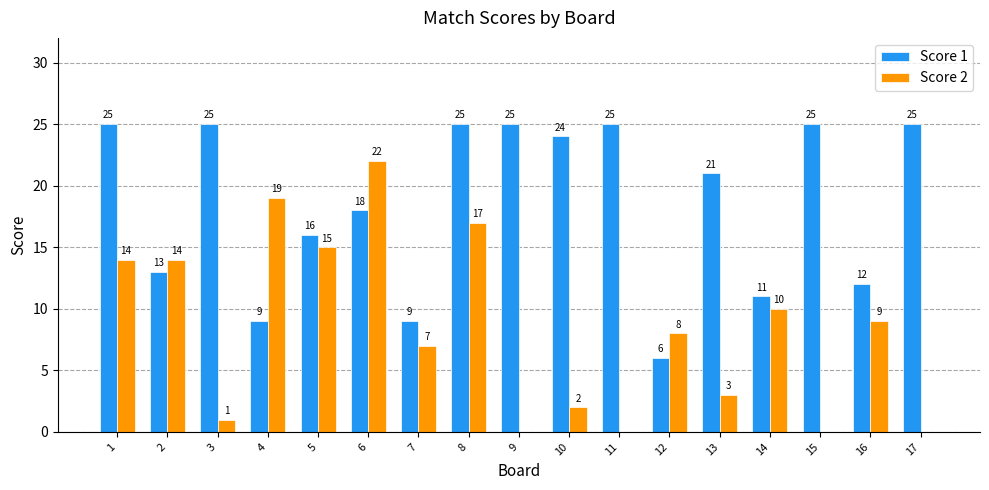

How many distinct data groups are displayed?

2